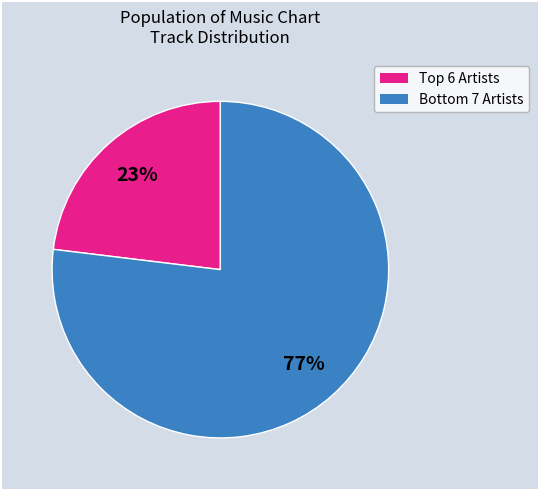

To the nearest percent, what is the difference between the largest and smallest slice percentages?

54%